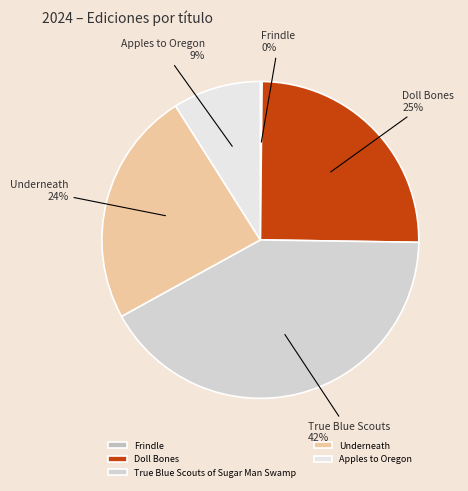

To the nearest percent, what is the difference between the largest and smallest slice percentages?

42%